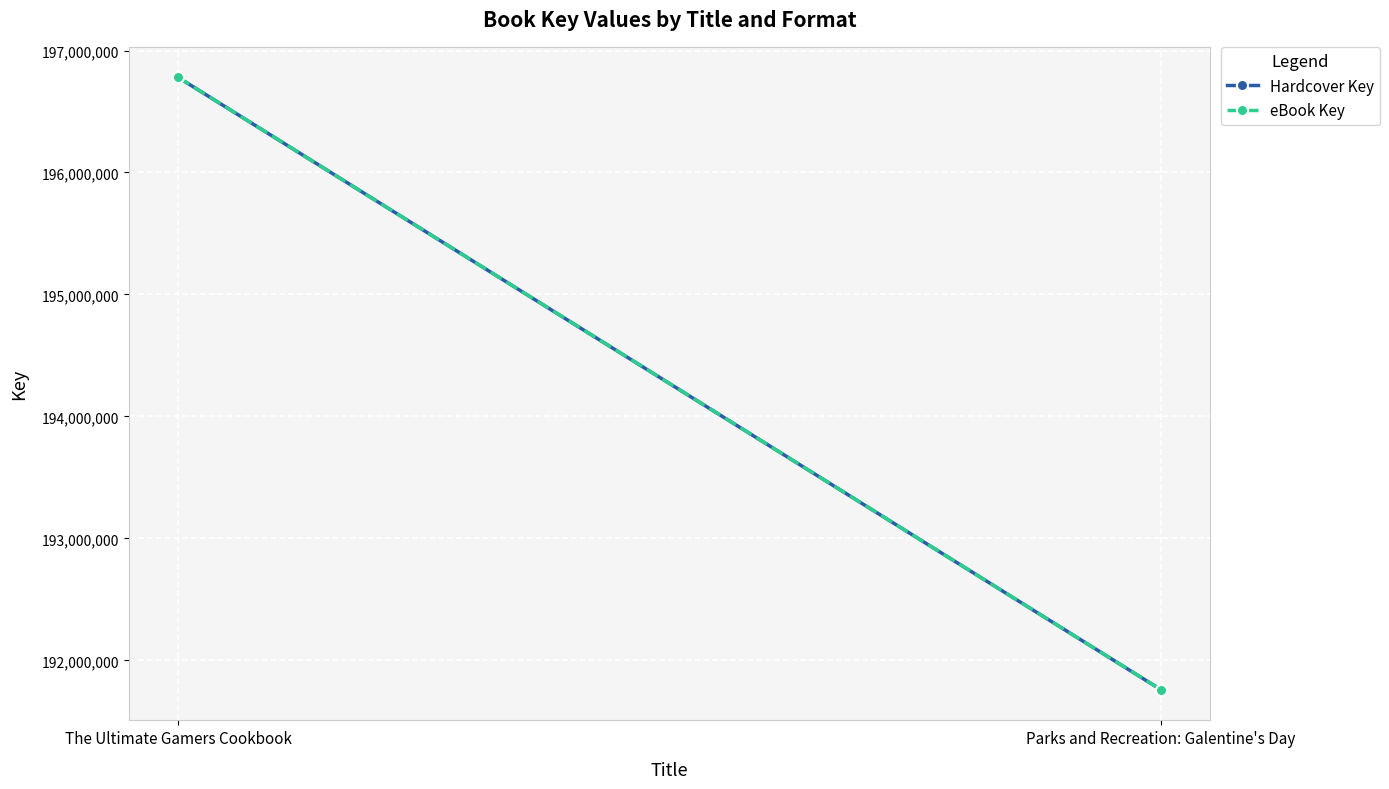

What are all the series names shown in the legend?

Hardcover Key, eBook Key